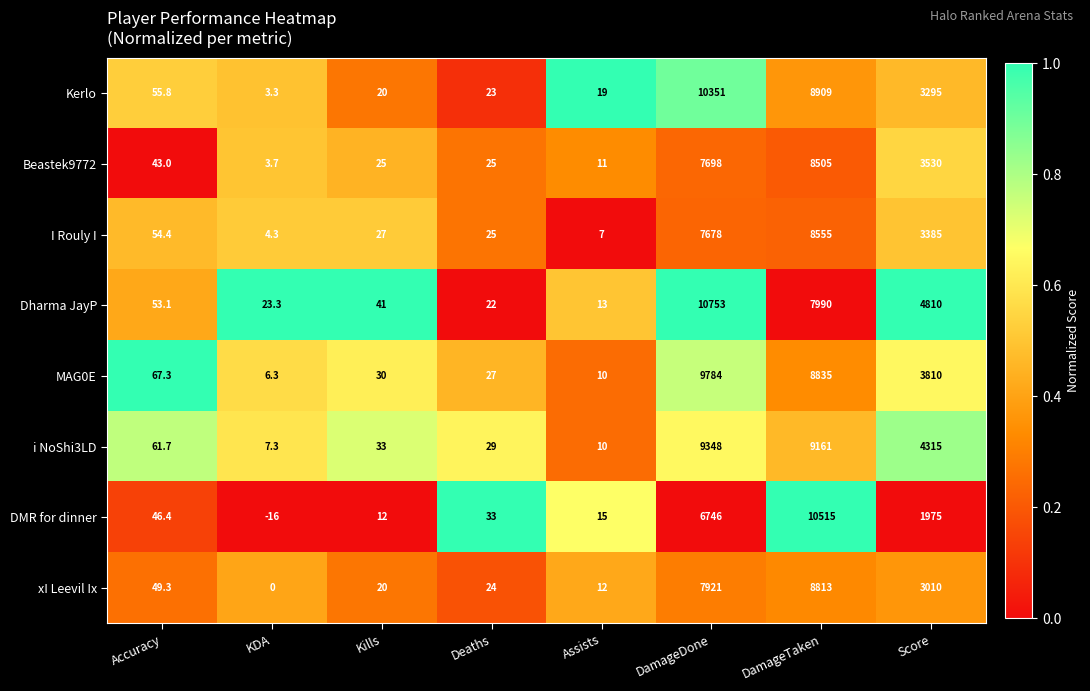

Which series has the largest total across all categories?

Dharma JayP